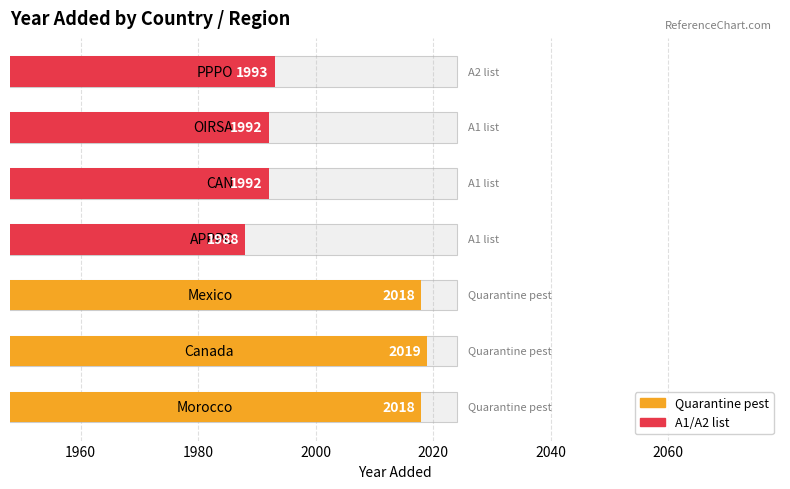

Which has a higher value, 2040 or 1980?

1980